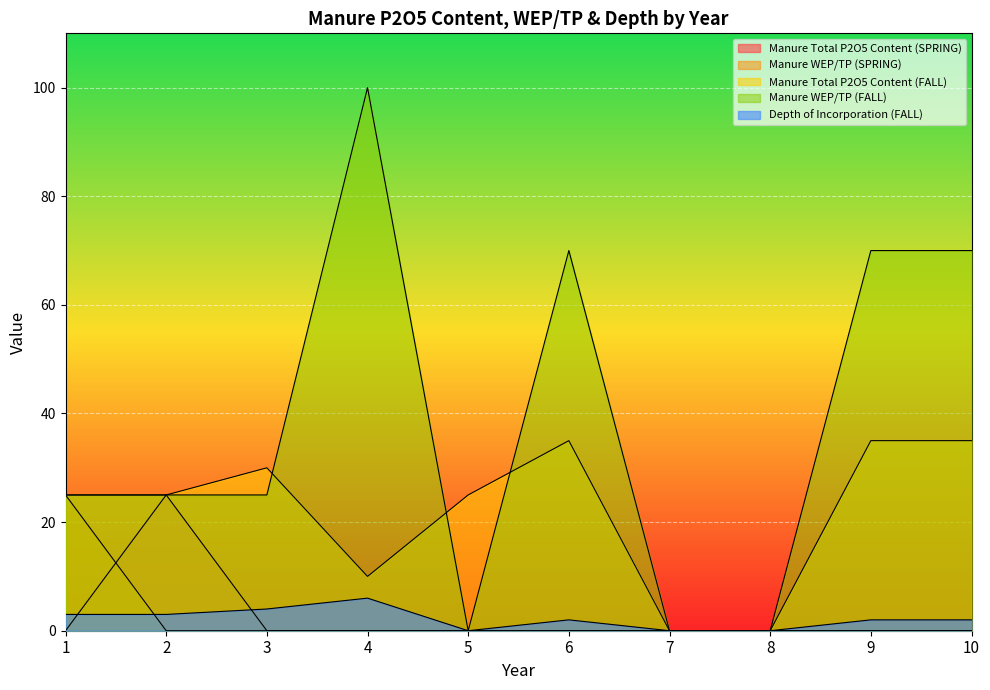

Rank the series at 3 from lowest to highest value.

Manure Total P2O5 Content (SPRING), Manure WEP/TP (SPRING), Depth of Incorporation (FALL), Manure WEP/TP (FALL), Manure Total P2O5 Content (FALL)